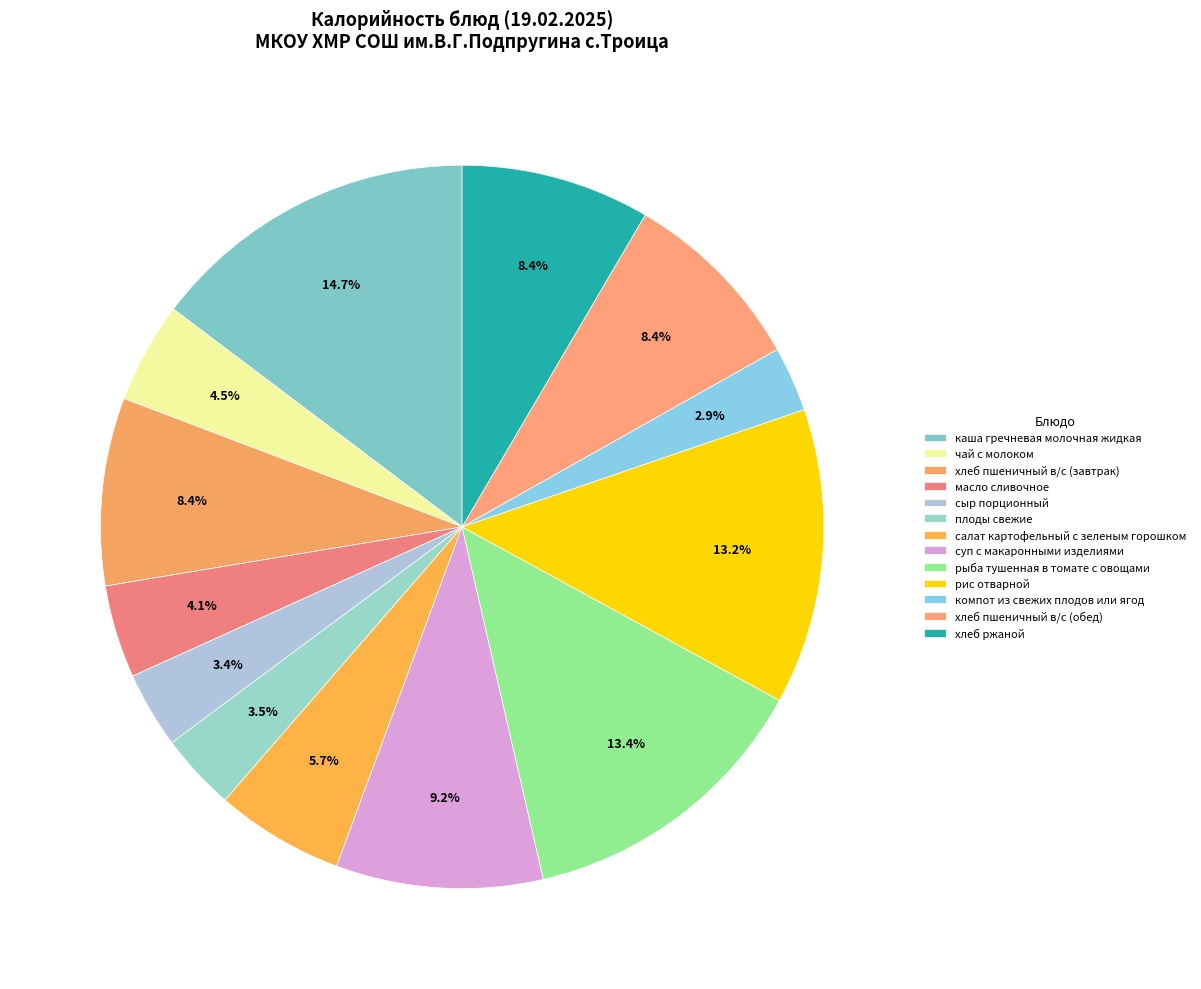

How many slices are in this pie chart?

13